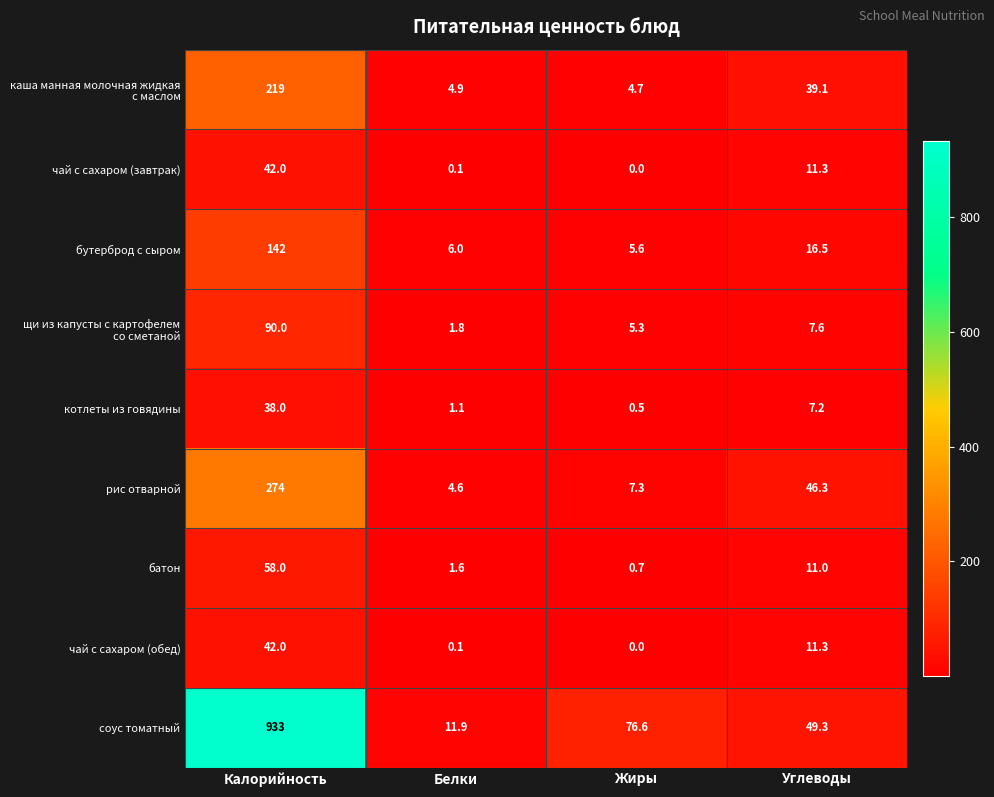

Read the чай с сахаром (обед) value at Углеводы.

11.3